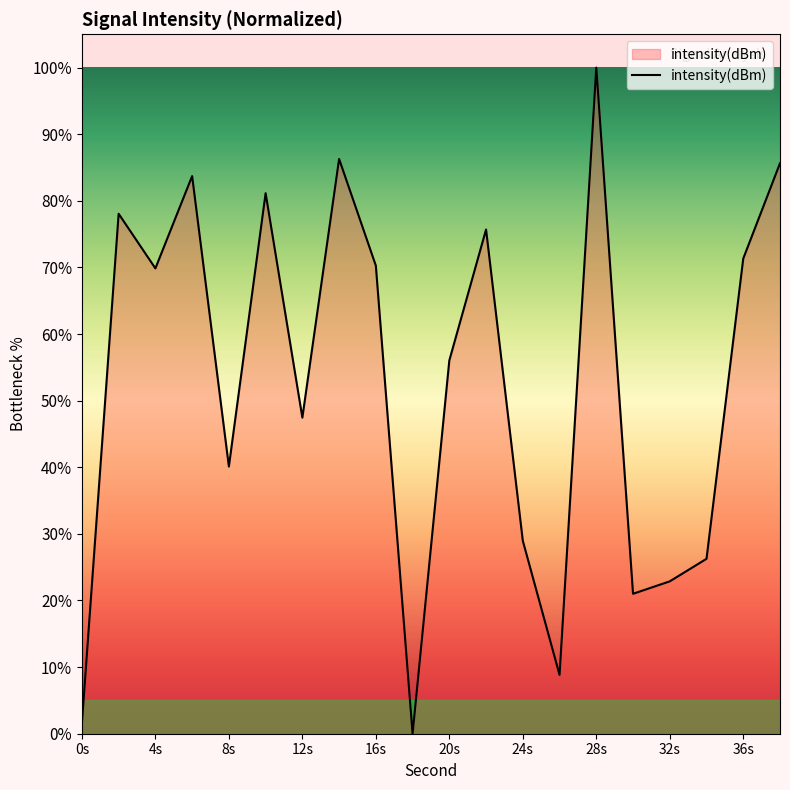

What is the maximum value shown in the chart?

100.0